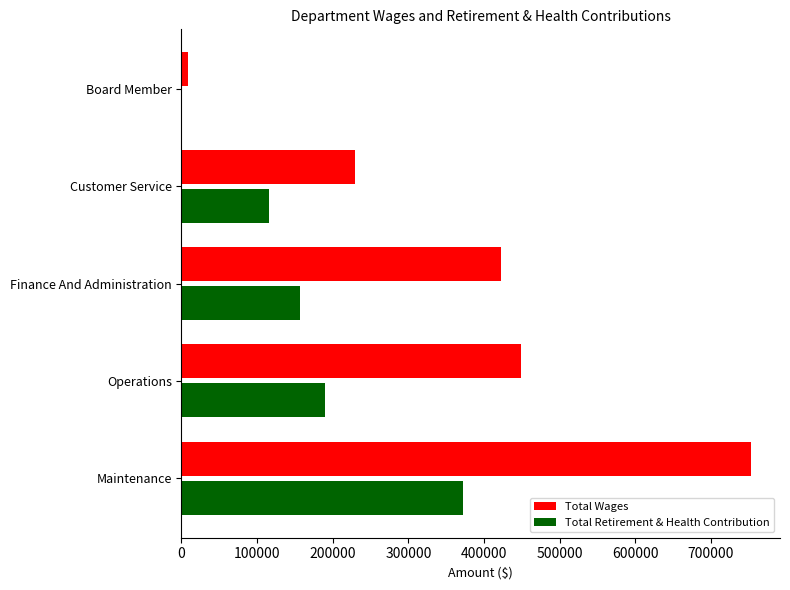

The Total Retirement & Health Contribution series shows 139383 at Board Member. True or false?

False